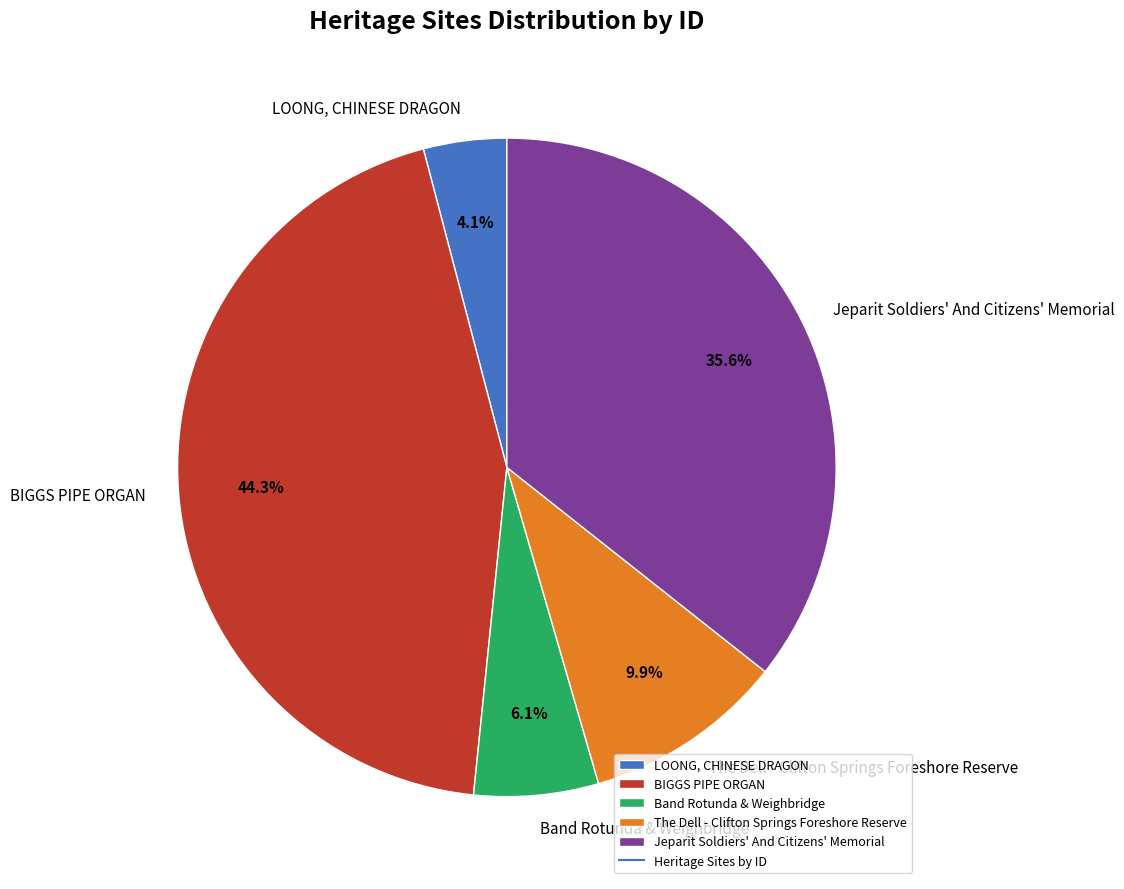

To the nearest percent, what portion does Band Rotunda & Weighbridge represent?

6%